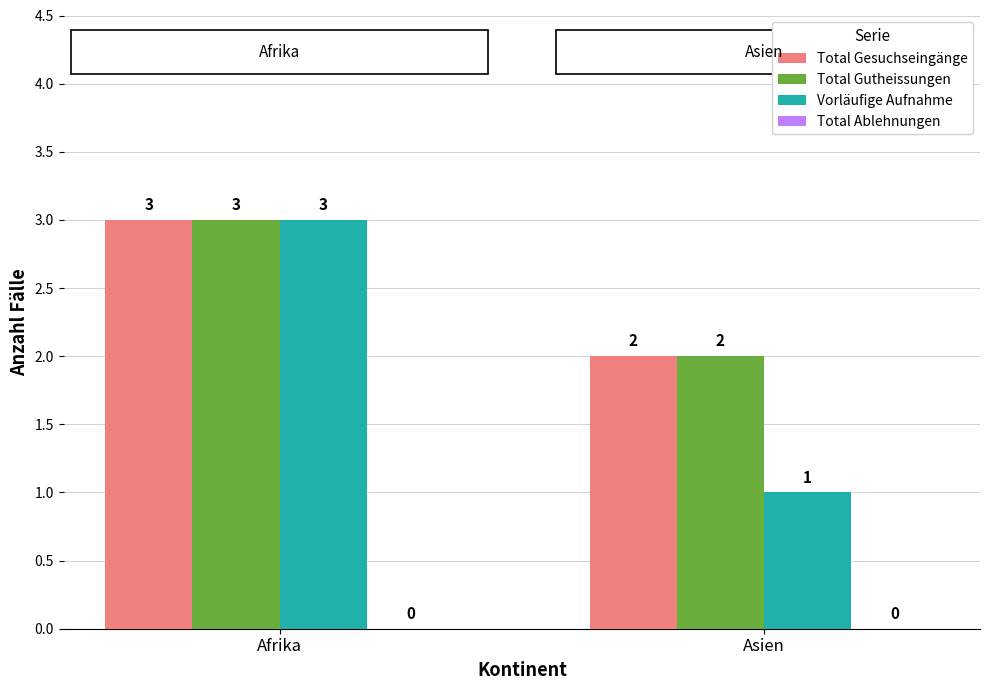

What is the total value across all series at Afrika?

9